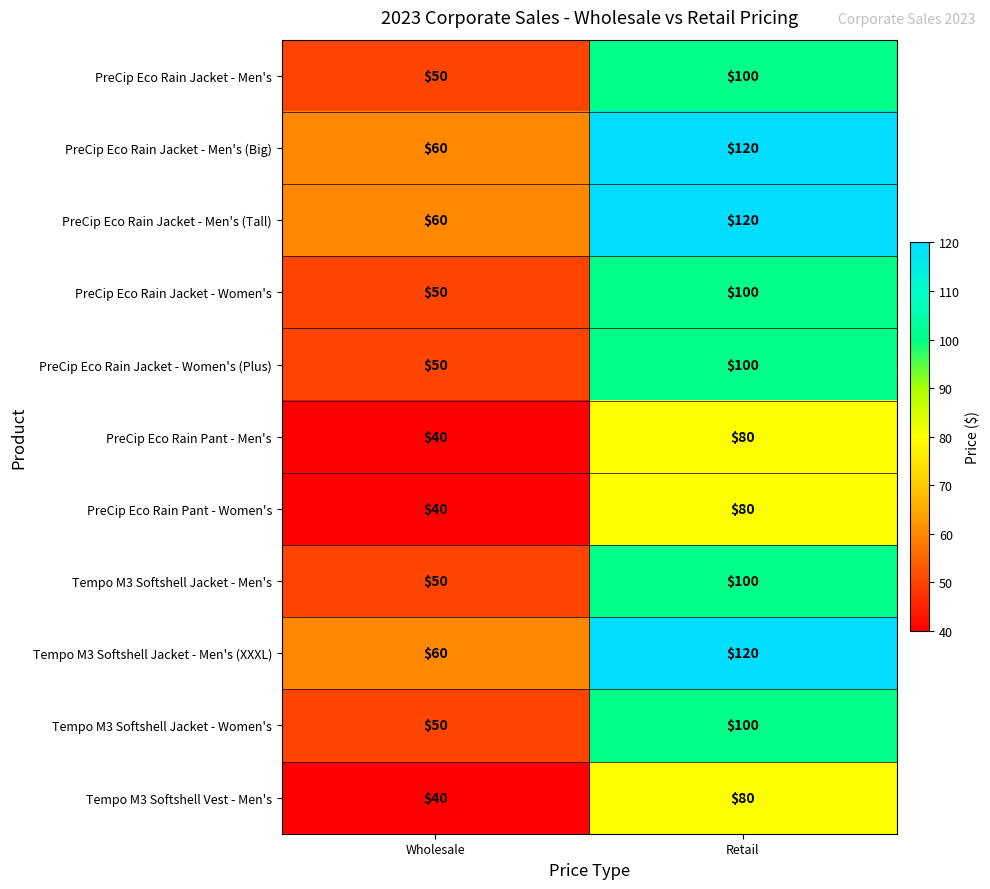

Count the number of categories in the chart.

2